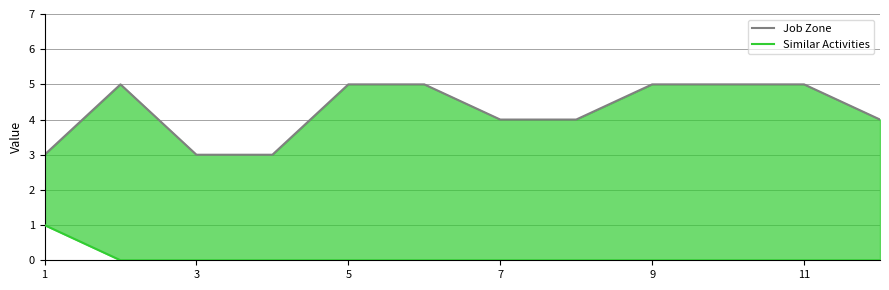

Rank the series at 9 from highest to lowest value.

Job Zone, Similar Activities